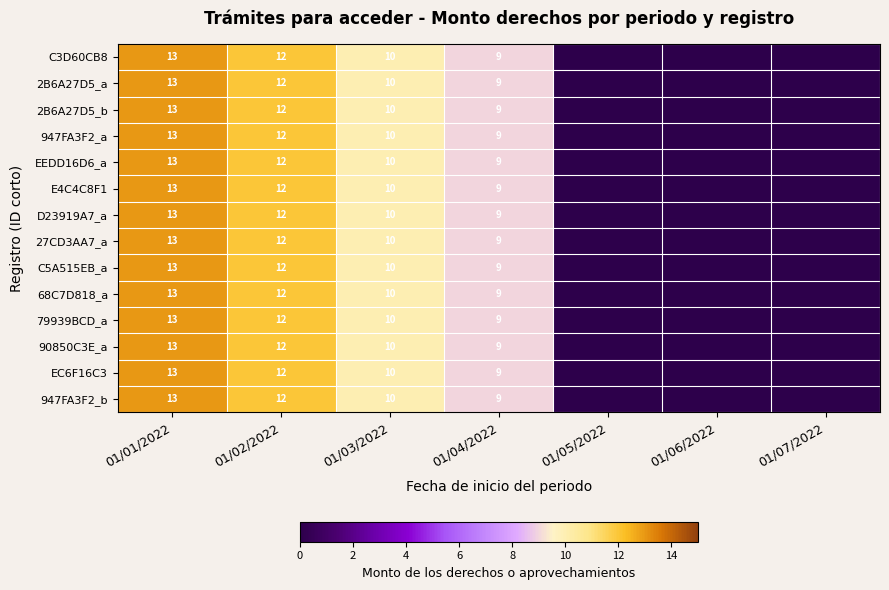

True or false: 27CD3AA7_a has a value of 10 at 01/03/2022.

True